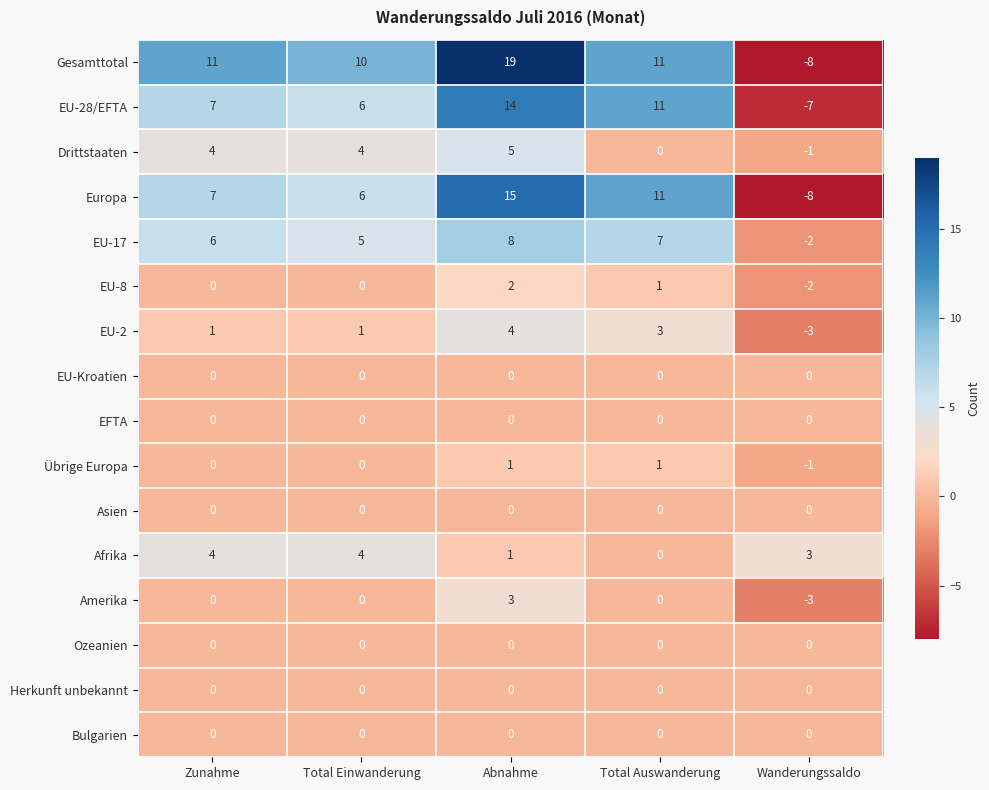

What is the difference between the highest and lowest values at Total Auswanderung?

11